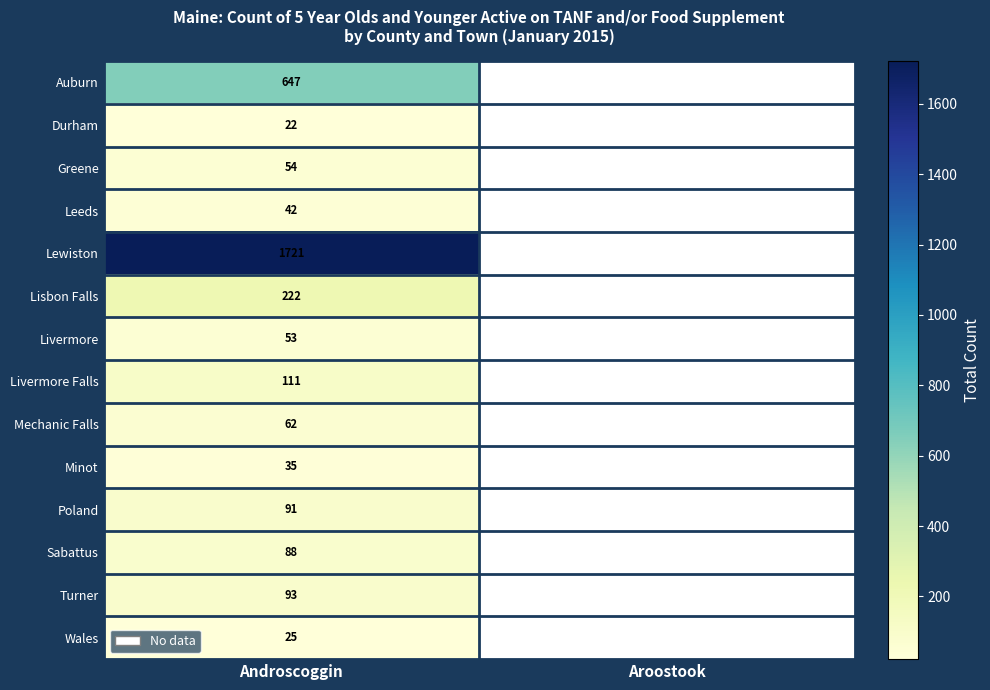

Which category has the highest value across all series?

Androscoggin